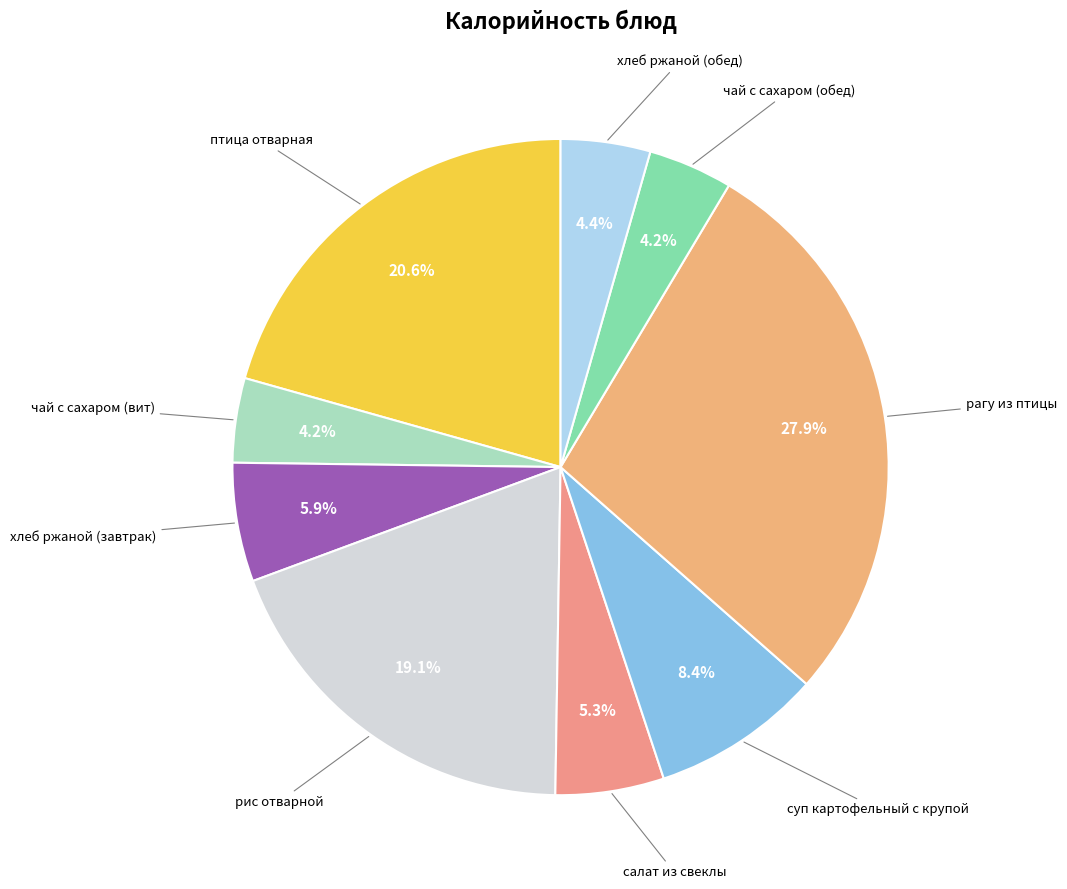

To the nearest percent, what is the difference between the largest and smallest slice percentages?

24%